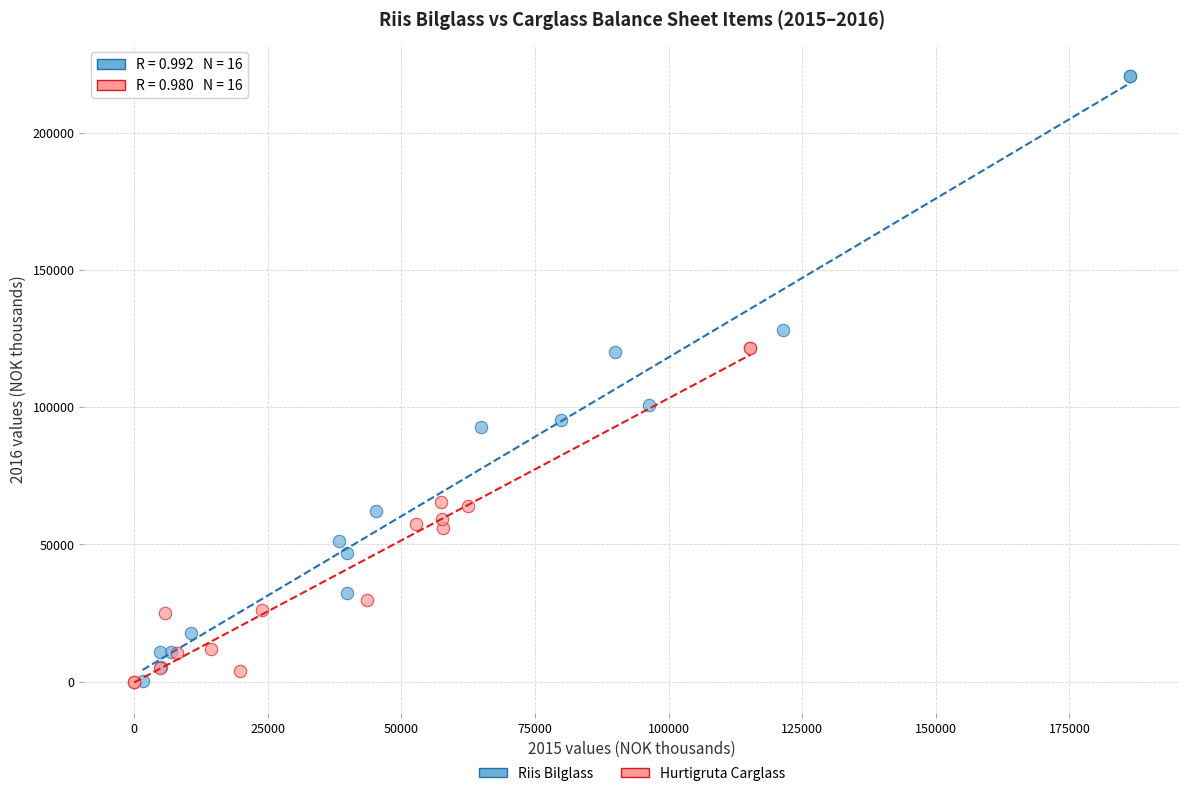

Which series contains the highest Y value?

Riis Bilglass